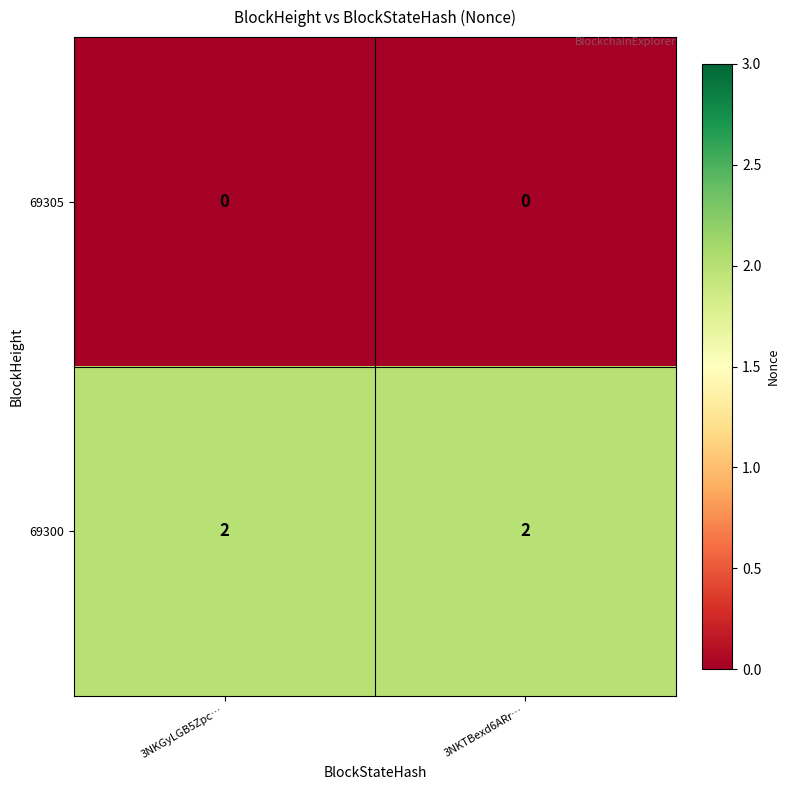

At 3NKTBexd6ARr…, list the series in order from largest to smallest.

69300, 69305